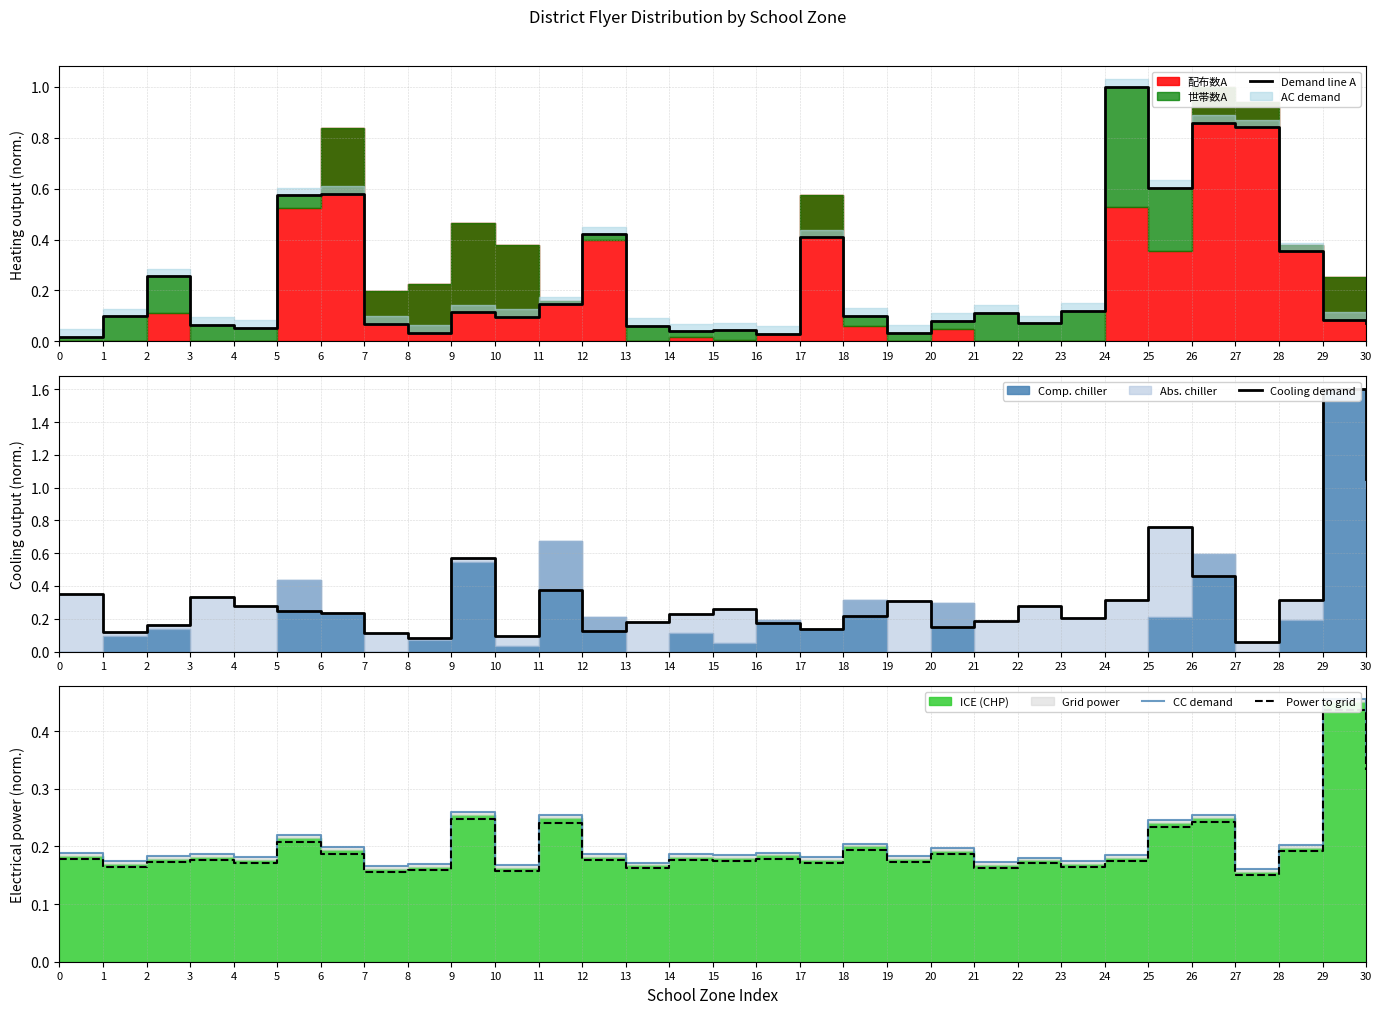

The Power to grid series shows 0.4 at 25. True or false?

False